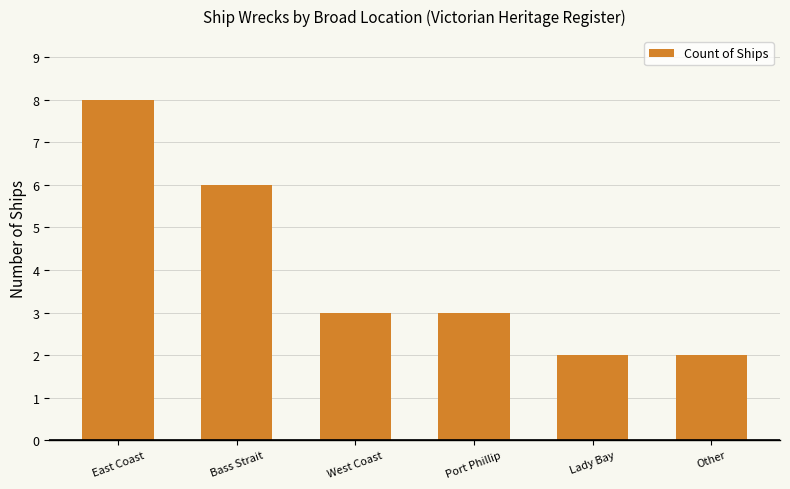

At which label is the value closest to 5?

Bass Strait